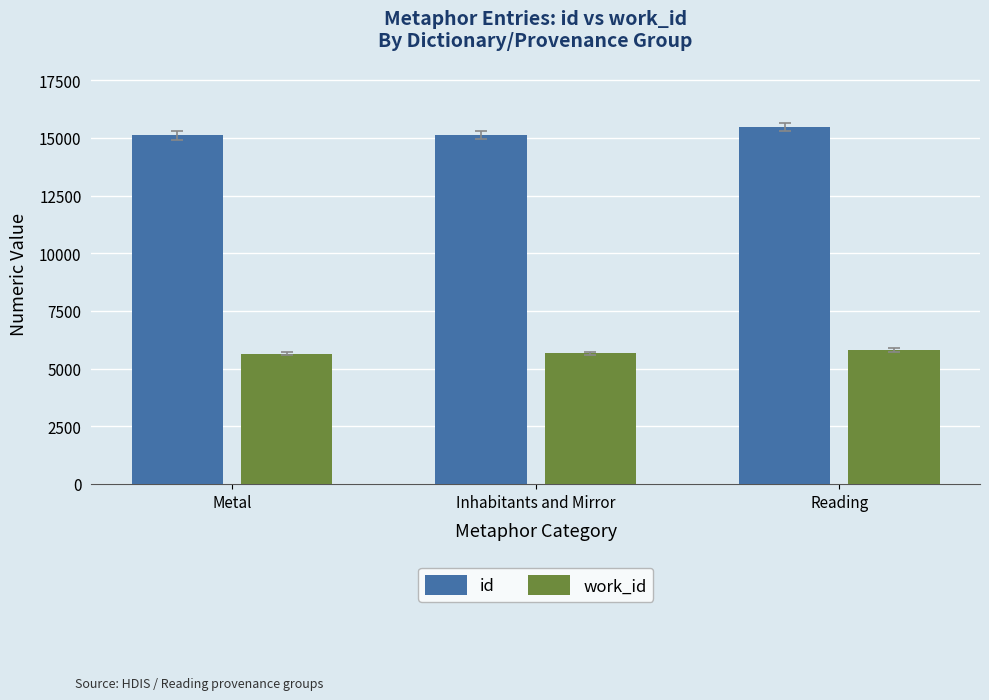

What are all the series names shown in the legend?

id, work_id